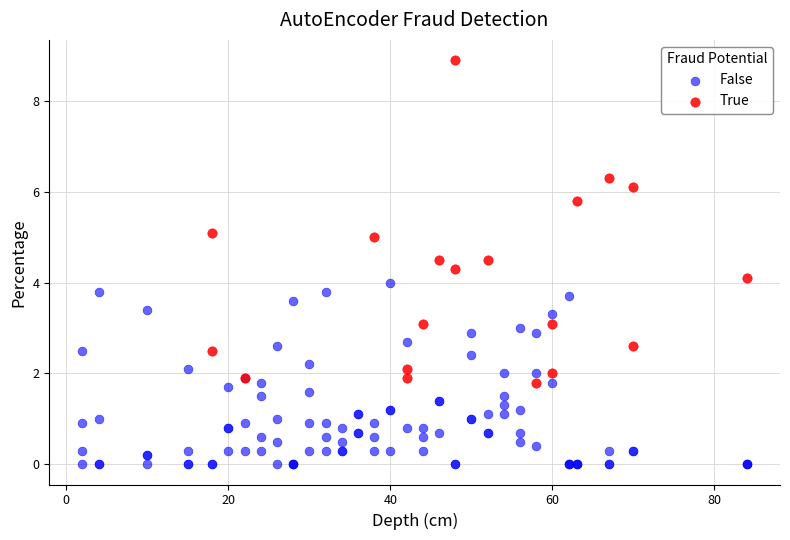

Which series reaches the minimum Y coordinate?

False